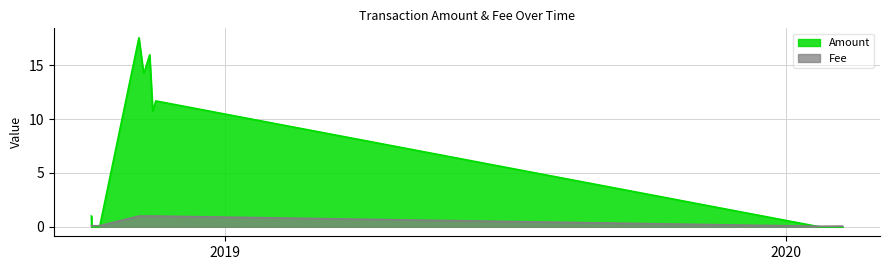

What position from the left is 2018-11-13 02:03:40?

7